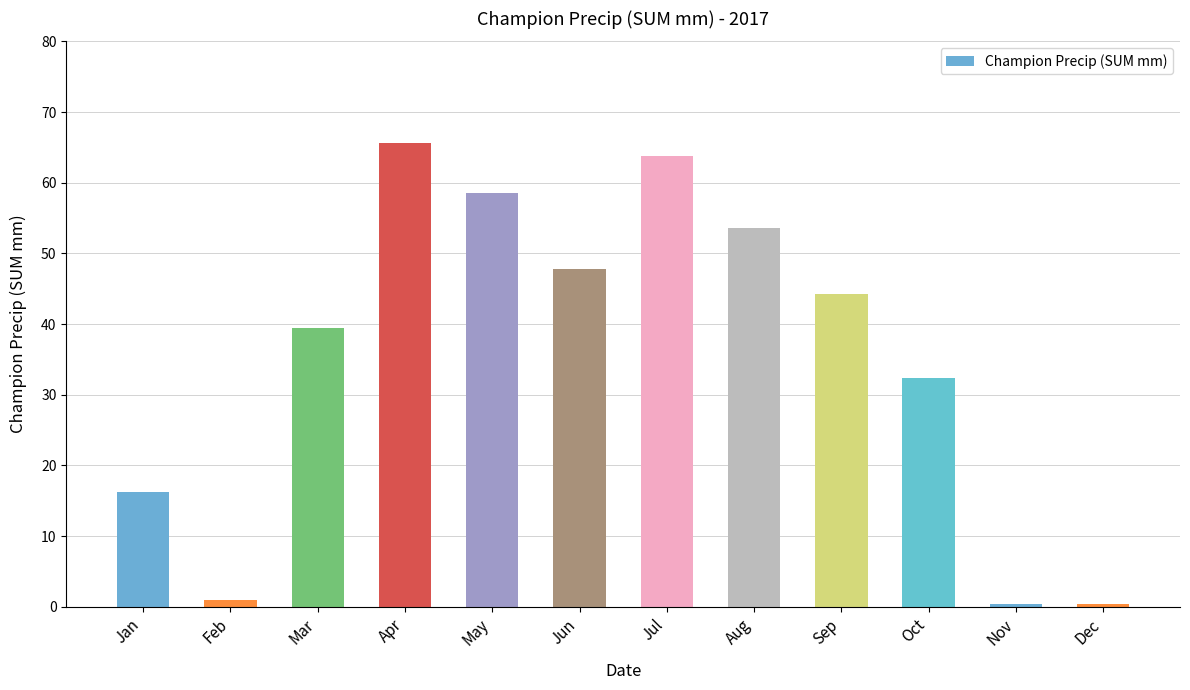

How many data points are less than 44?

6